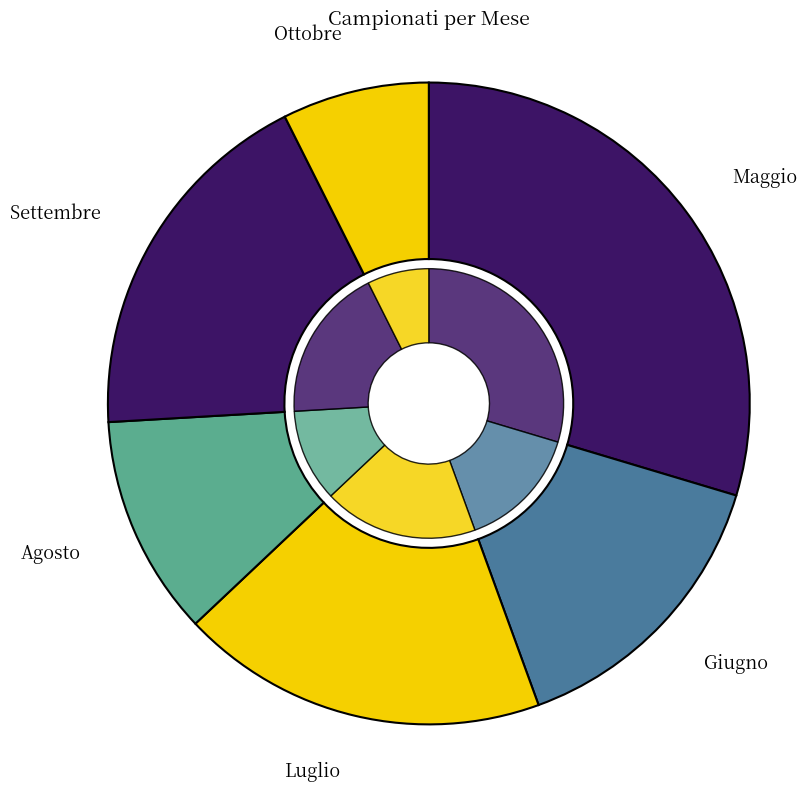

Between Giugno and Ottobre, which is larger?

Giugno